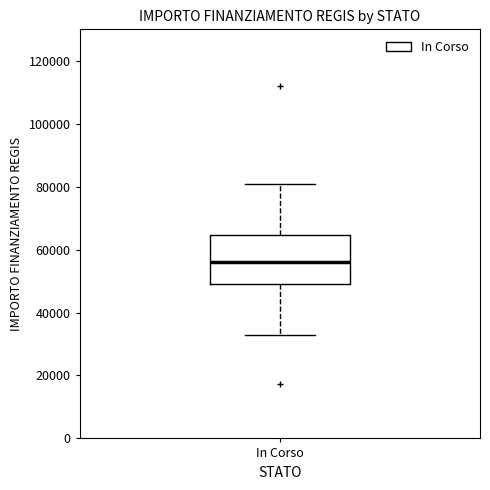

Read this box plot against the y-axis: the position of the median line, the range covered by the box, and the ends of both whiskers. The values are not printed on the chart, so give them approximately, as read against the axis.

median 56000, box 50000 to 64000, whiskers 32000 to 80000